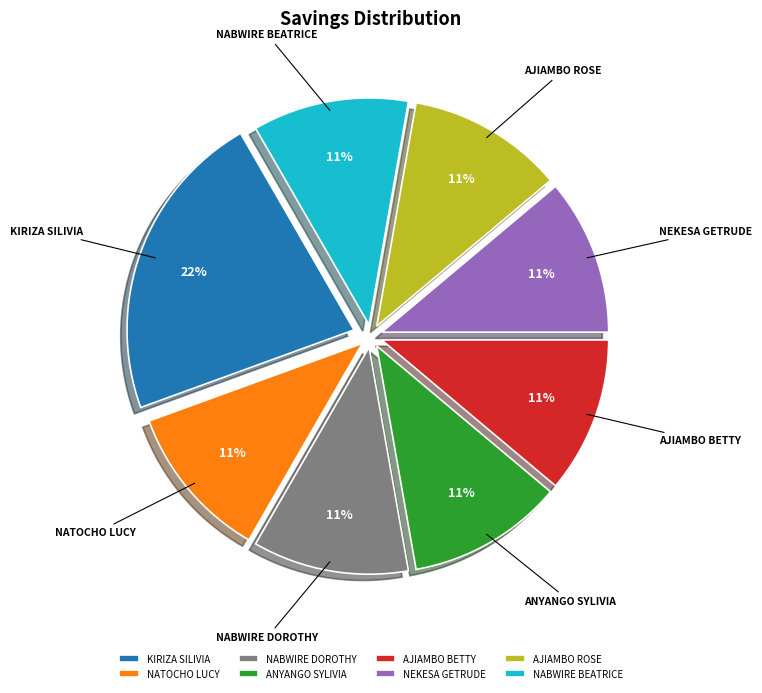

Do NEKESA GETRUDE and AJIAMBO BETTY together represent more than half of the pie?

No